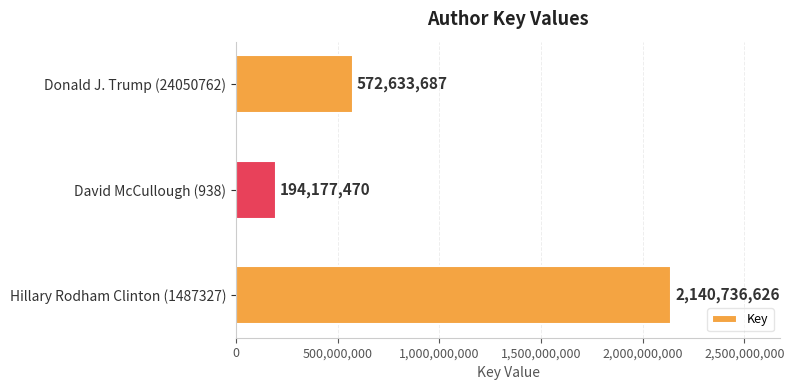

At which label is the value closest to 1167457048?

Donald J. Trump (24050762)